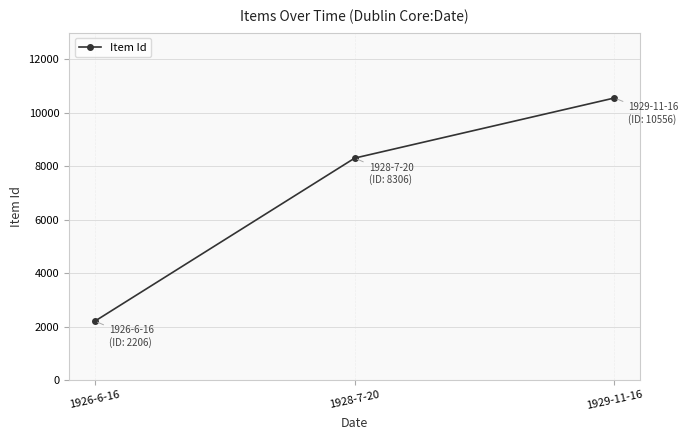

Reading right to left, transcribe all the data shown in this chart.

1929-11-16=10556	1928-7-20=8306	1926-6-16=2206